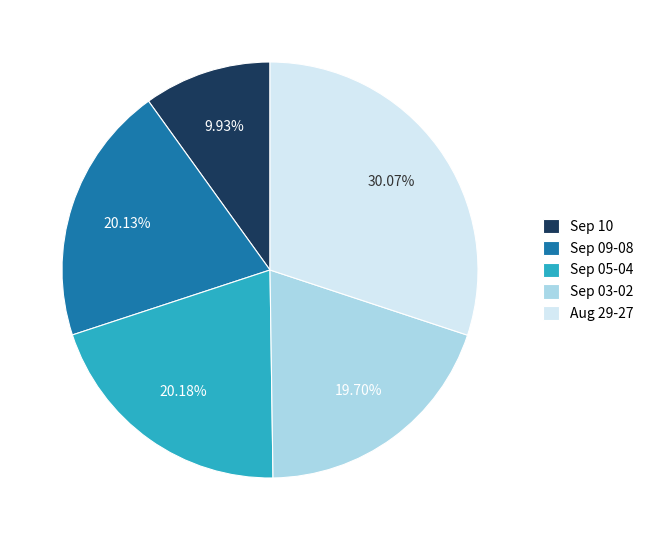

Do Sep 03-02 and Sep 09-08 together represent more than half of the pie?

No